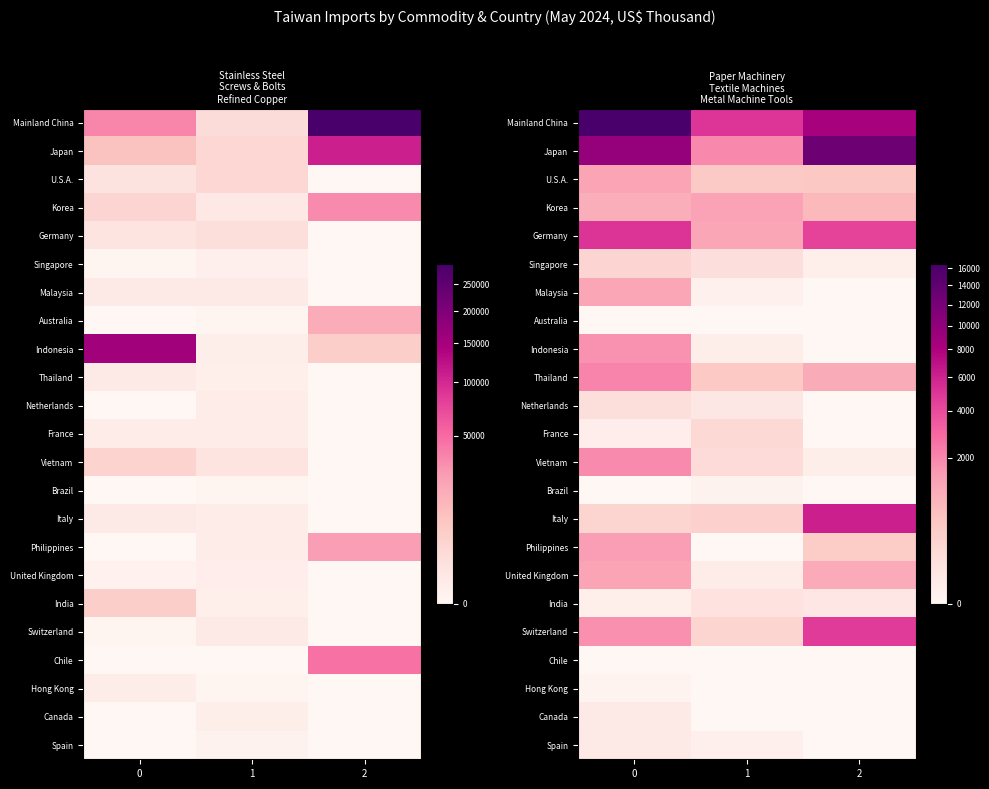

Rank the series at 0 from highest to lowest value.

Mainland China, Japan, Germany, Thailand, Vietnam, Switzerland, Indonesia, Philippines, United Kingdom, U.S.A., Malaysia, Korea, Singapore, Italy, Netherlands, Spain, Canada, France, India, Hong Kong, Australia, Brazil, Chile